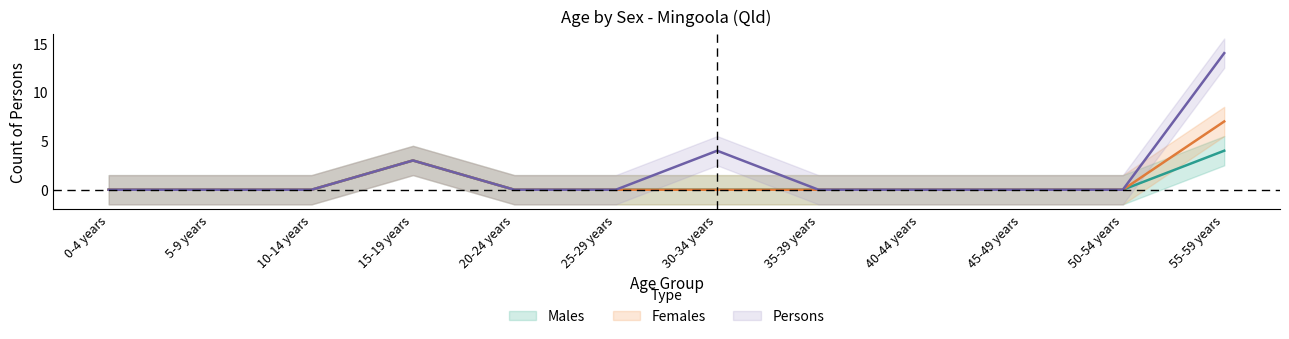

What is the sum of all Persons values?

21